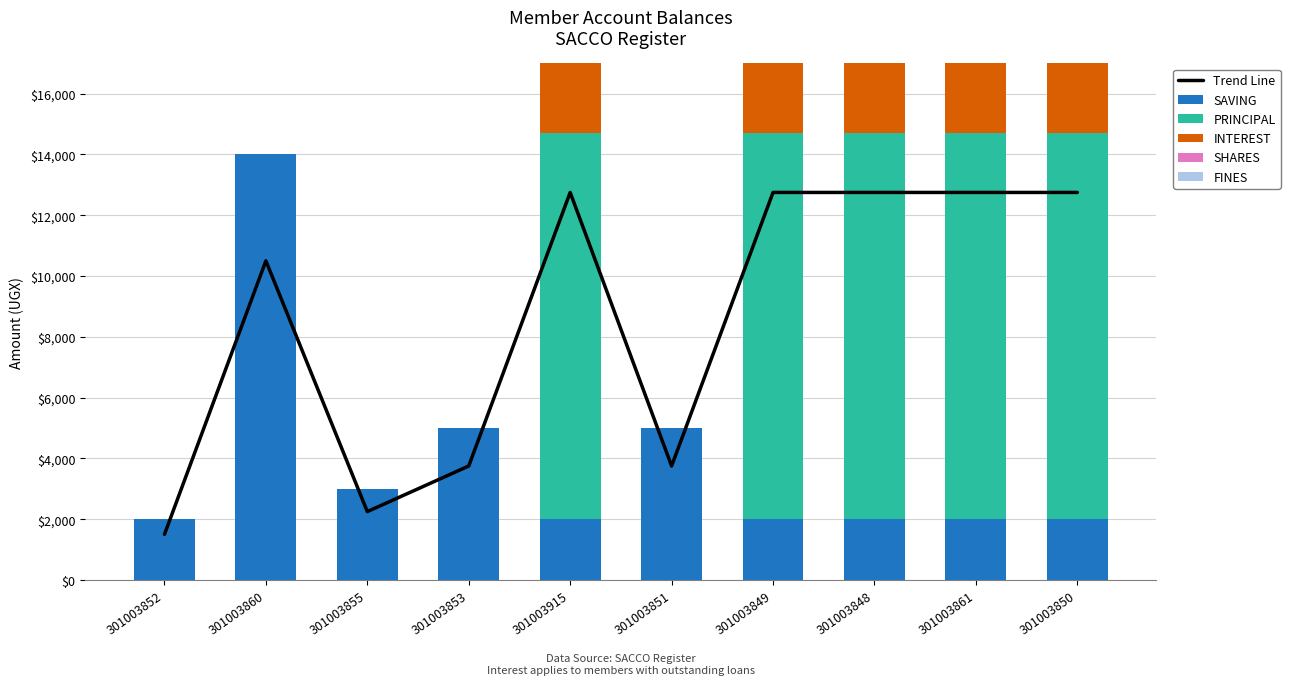

Where is PRINCIPAL nearest to the value 6350?

301003852